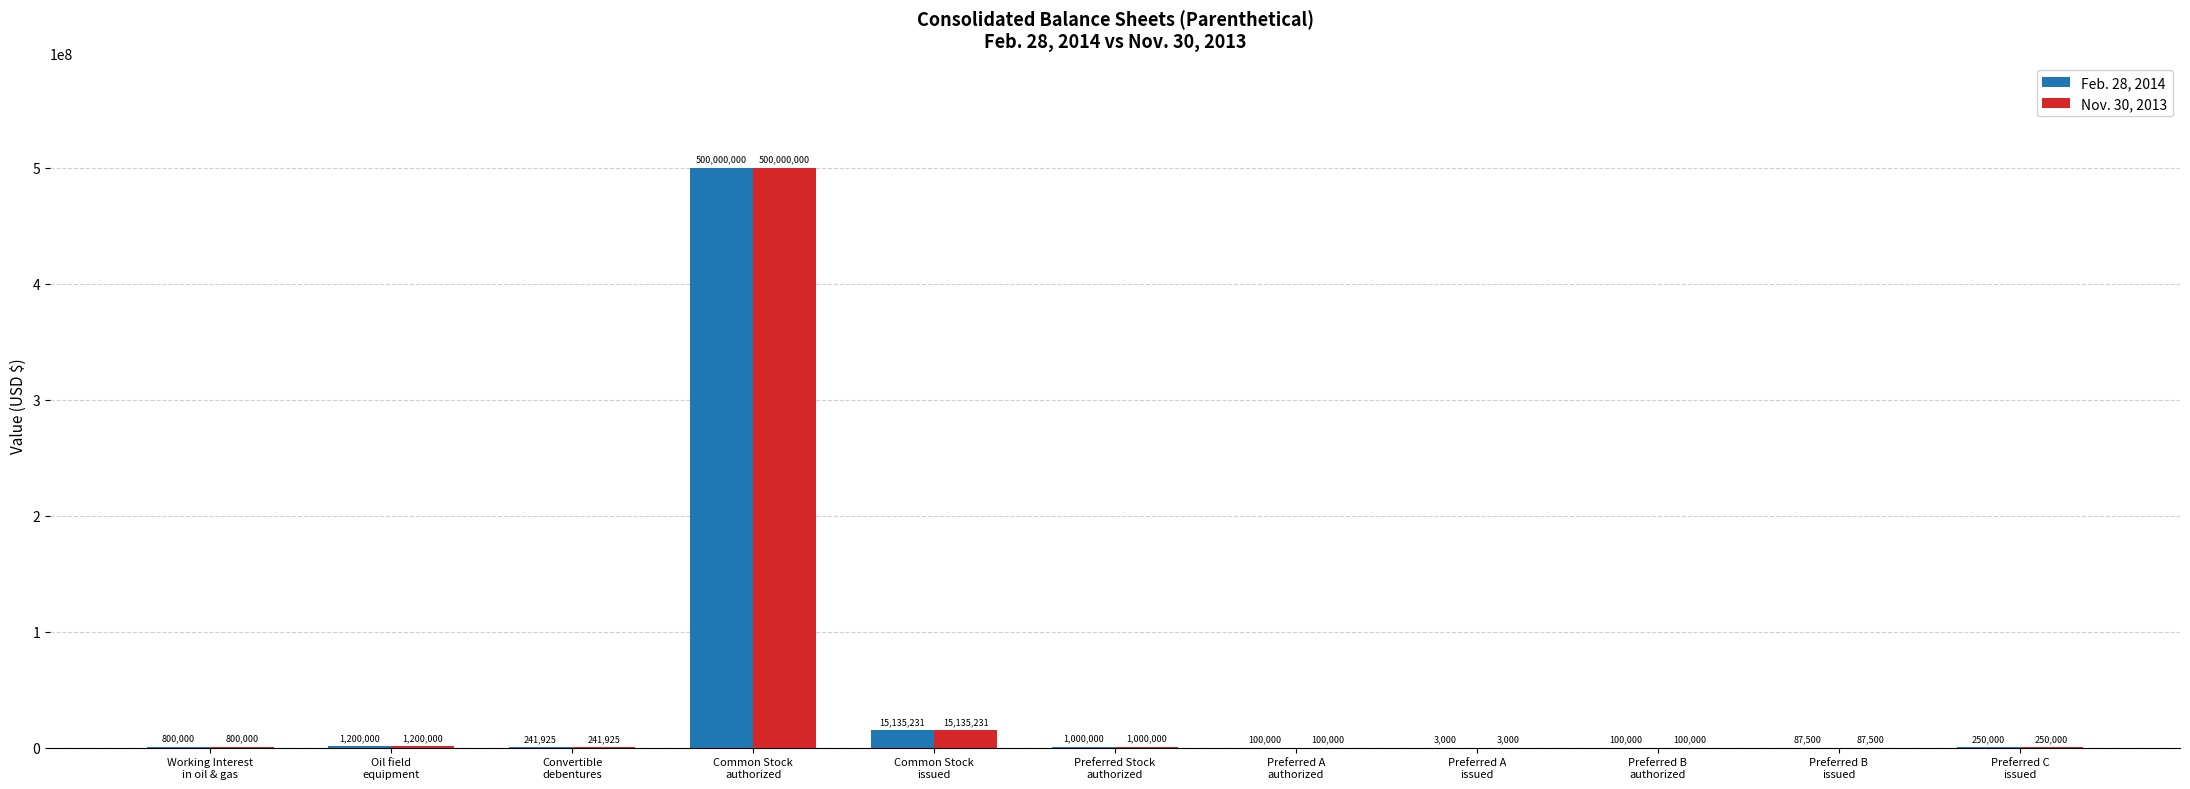

What is the greatest value displayed?

500000000